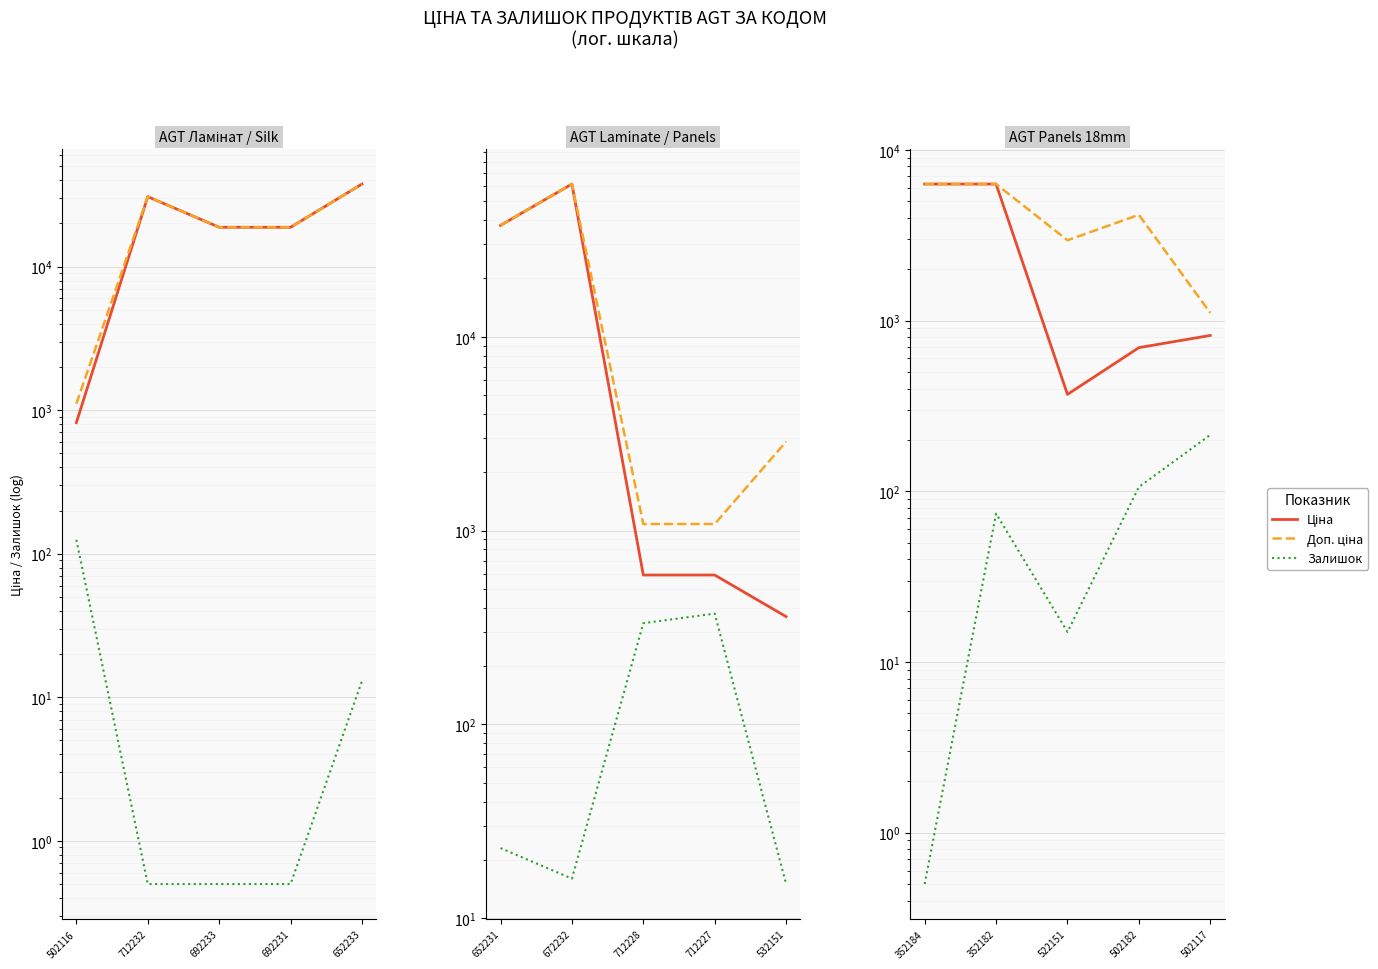

How many values in the Ціна series exceed 818?

3